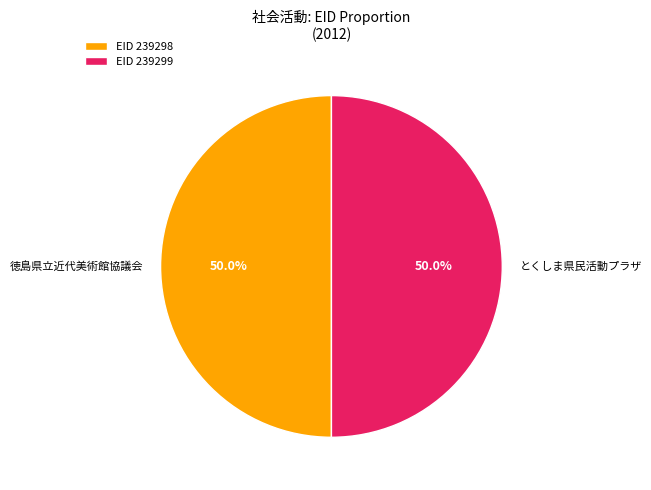

Approximately how many times larger is the value at 徳島県立近代美術館協議会 compared to とくしま県民活動プラザ?

1.0